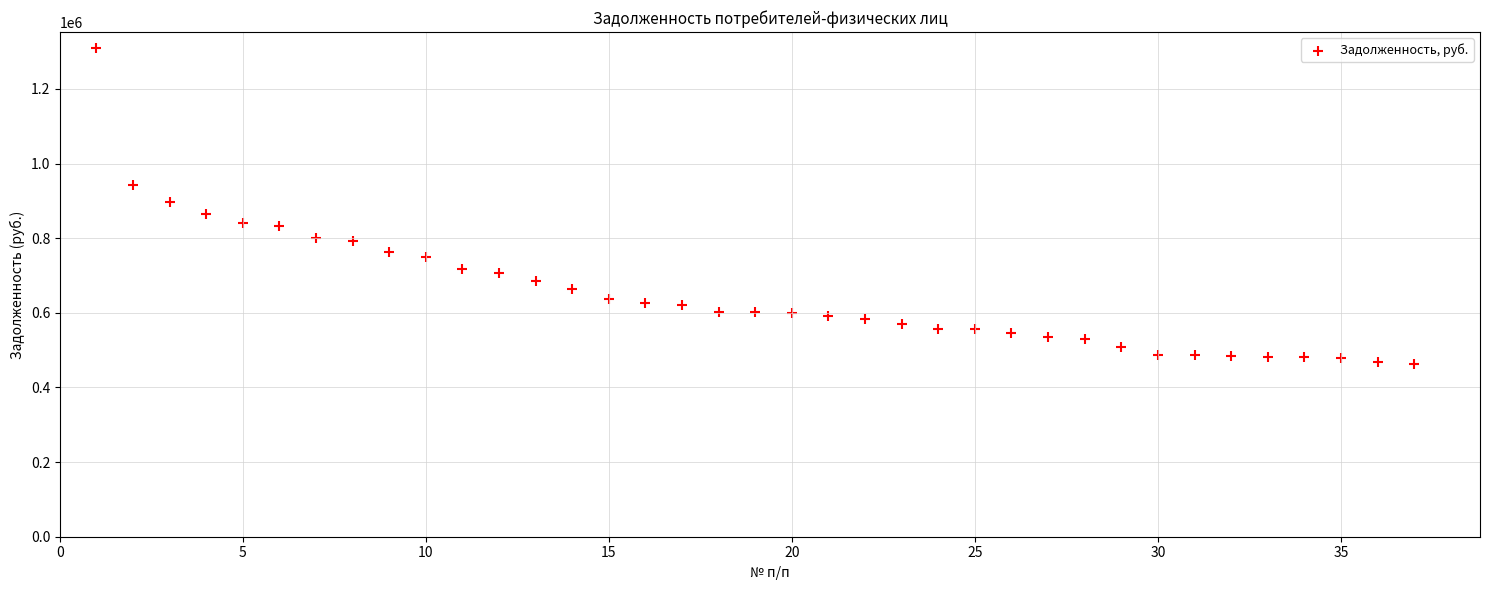

What is the range of Y values (max minus min)?

847403.9